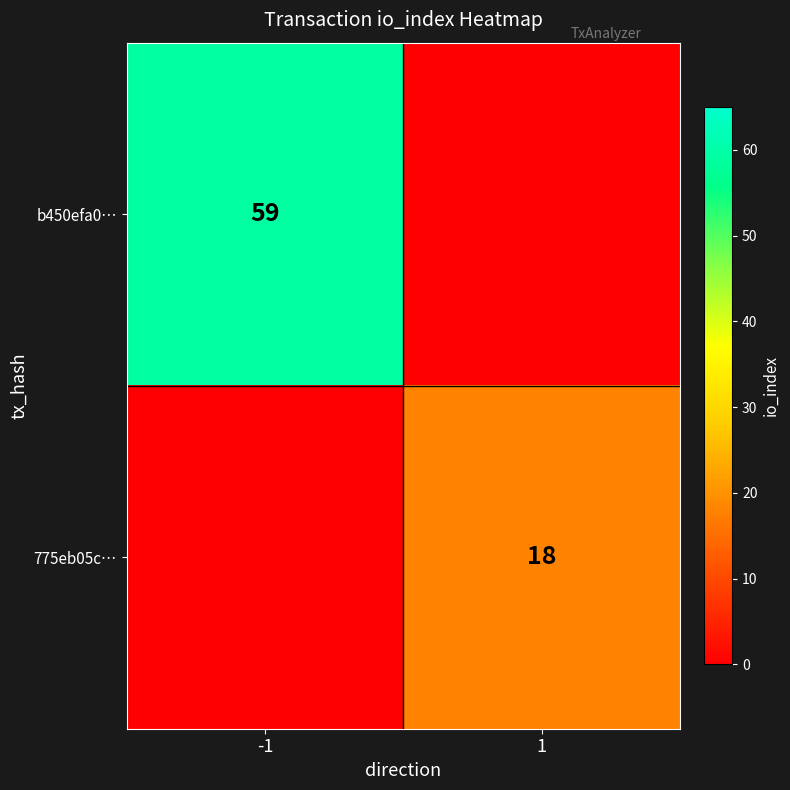

The value of b450efa0… at -1 is 79. True or false?

False